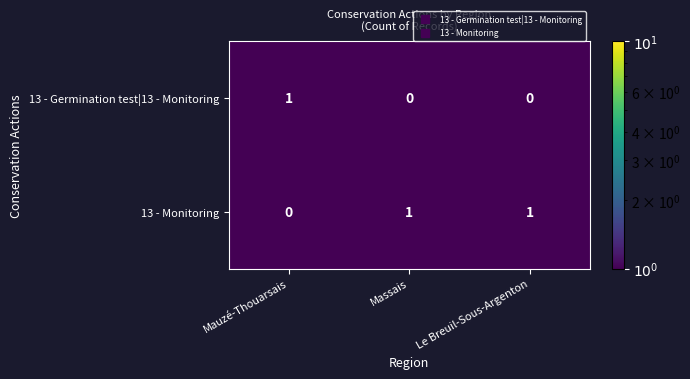

Reading left to right, transcribe all the data shown in this chart.

13 - Germination test|13 - Monitoring: Mauzé-Thouarsais=1	Massais=0	Le Breuil-Sous-Argenton=0
13 - Monitoring: Mauzé-Thouarsais=0	Massais=1	Le Breuil-Sous-Argenton=1